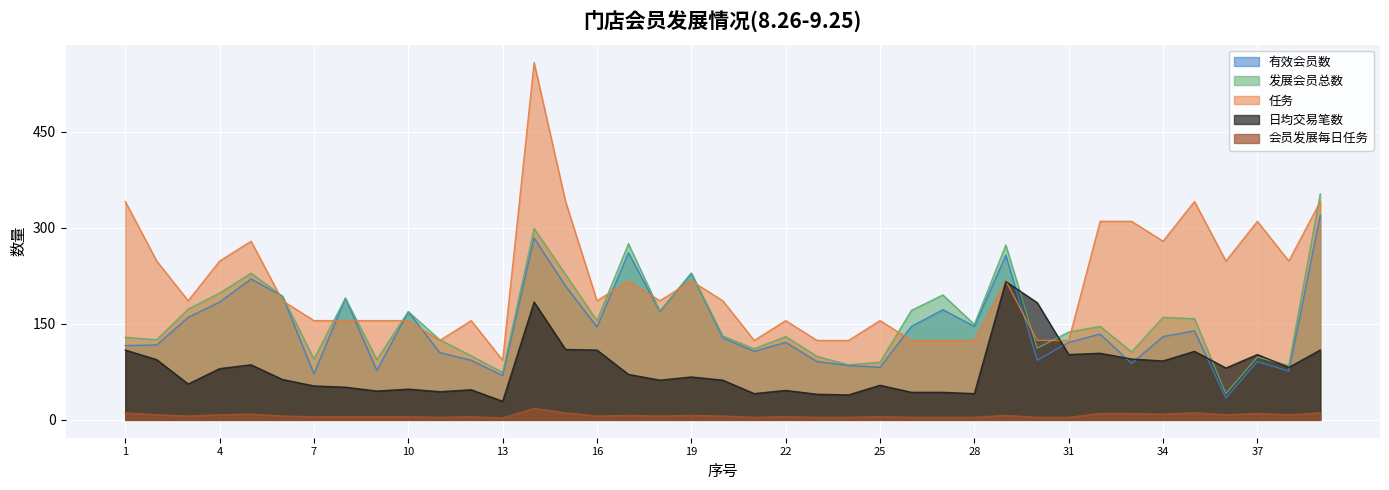

True or false: 任务 has a value of 18 at 14.

True